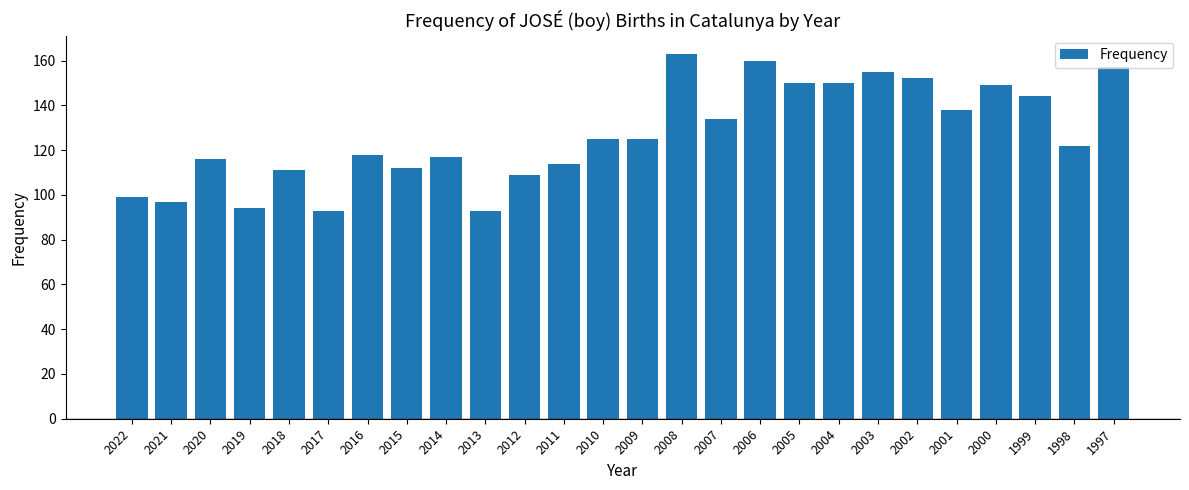

The chart shows a value of 50 at 2008. True or false?

False